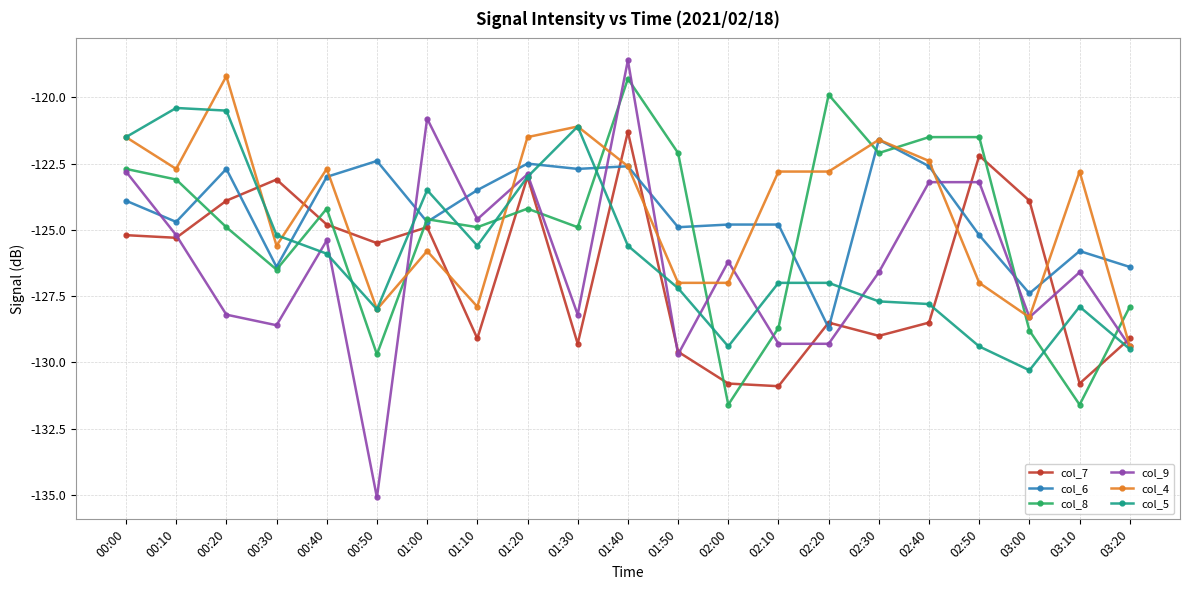

What is the sum of all col_5 values?

-2643.5